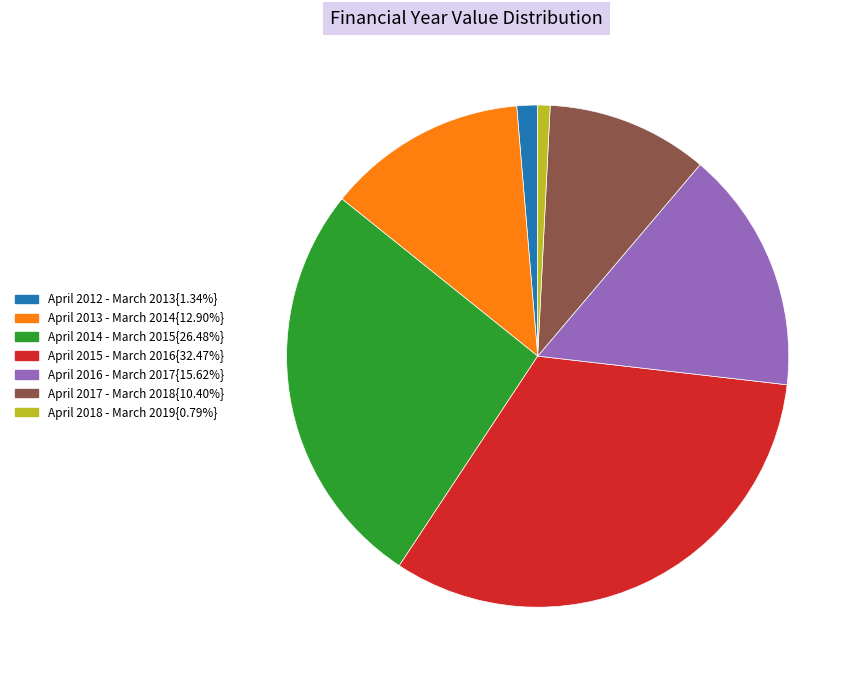

Is there a majority slice in this chart?

No